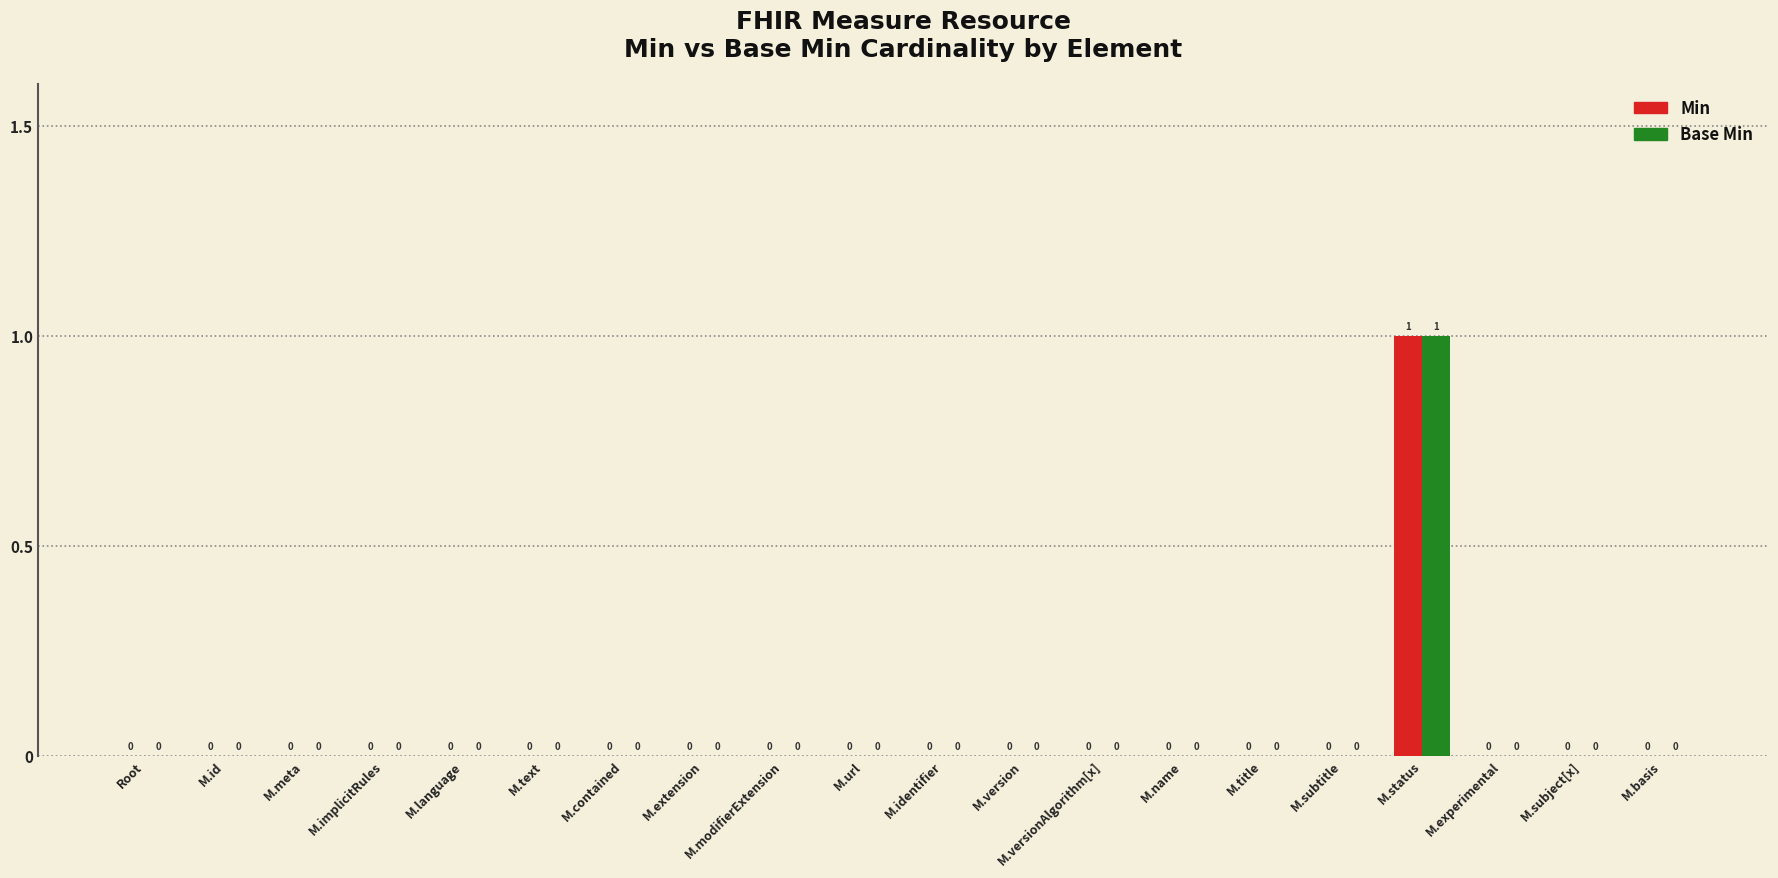

At which category is the sum across all series the highest?

M.status